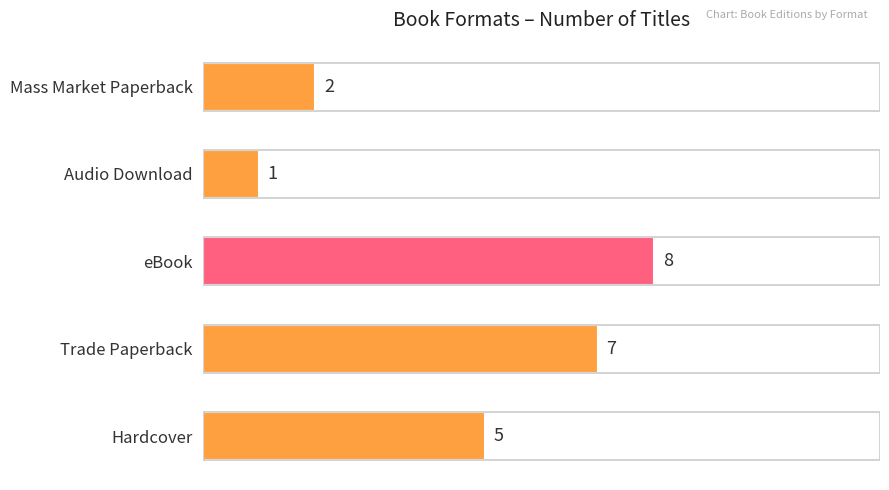

What is the average value?

5